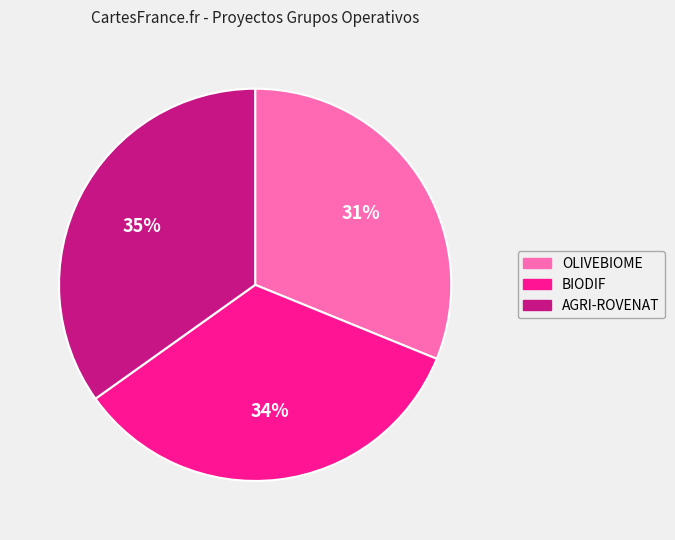

To the nearest percent, what is the difference between the OLIVEBIOME and AGRI-ROVENAT slice percentages?

4%